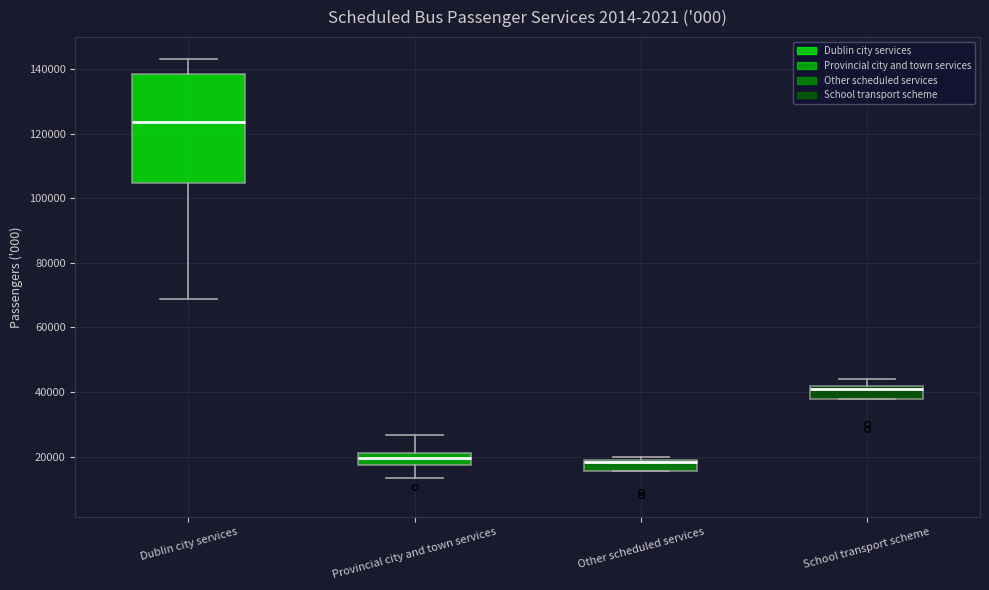

Reading left to right, read every box against the y-axis: the position of its median line, the range the box covers, and the ends of its whiskers. The values are not printed on the chart, so give them approximately, as read against the axis.

Dublin city services: median 124000, box 104000 to 138000, whiskers 68000 to 144000
Provincial city and town services: median 20000, box 18000 to 22000, whiskers 14000 to 26000
Other scheduled services: median 18000 (drawn on the box's upper edge), box 16000 to 20000, whiskers 16000 to 20000 (just above the box's upper edge)
School transport scheme: median 40000, box 38000 to 42000, whiskers 38000 to 44000